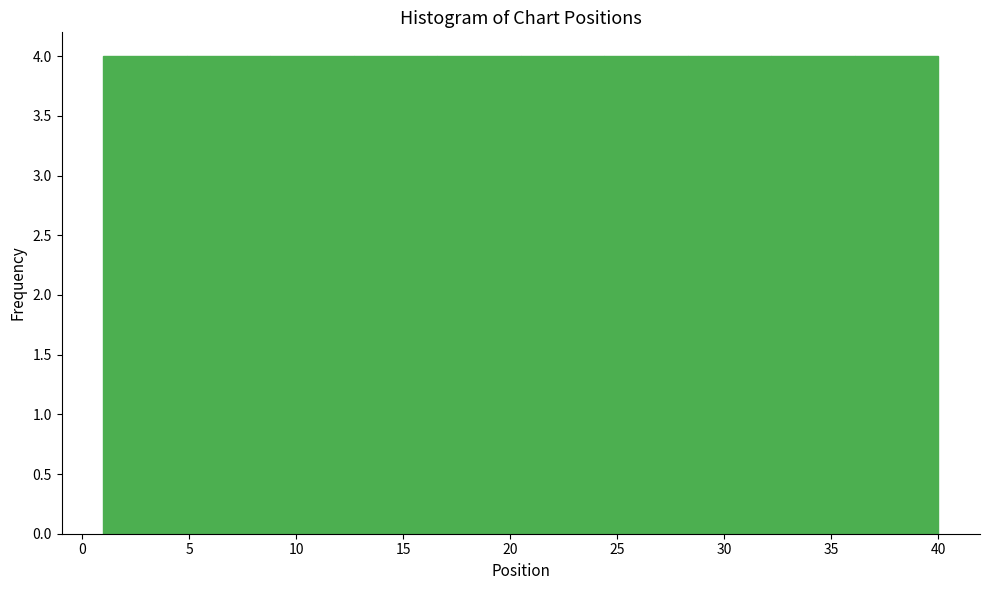

What is the height of the bar covering 20.5 to 24.4 on the x-axis? Neither the bar edges nor the heights are printed on the chart, so give them approximately, as read against the axes.

4